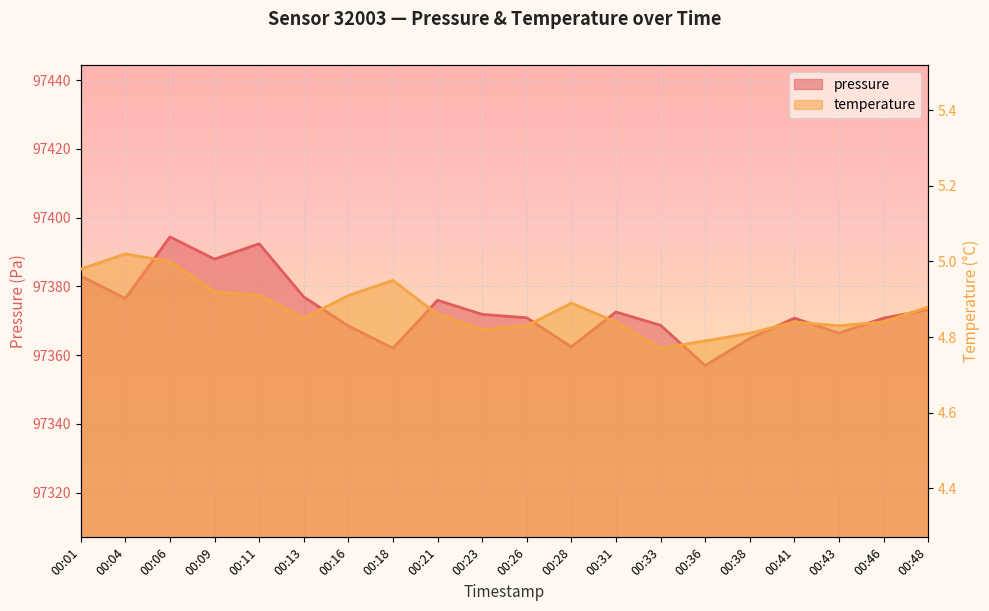

Reading left to right, transcribe all the data shown in this chart.

pressure: 00:01=97383.0	00:04=97376.5	00:06=97394.4	00:09=97387.9	00:11=97392.4	00:13=97376.9	00:16=97368.5	00:18=97362.0	00:21=97375.9	00:23=97371.8	00:26=97370.8	00:28=97362.4	00:31=97372.5	00:33=97368.7	00:36=97357.0	00:38=97364.8	00:41=97370.8	00:43=97366.4	00:46=97370.8	00:48=97373.2
temperature: 00:01=5.0	00:04=5.0	00:06=5.0	00:09=4.9	00:11=4.9	00:13=4.8	00:16=4.9	00:18=5.0	00:21=4.9	00:23=4.8	00:26=4.8	00:28=4.9	00:31=4.8	00:33=4.8	00:36=4.8	00:38=4.8	00:41=4.8	00:43=4.8	00:46=4.8	00:48=4.9